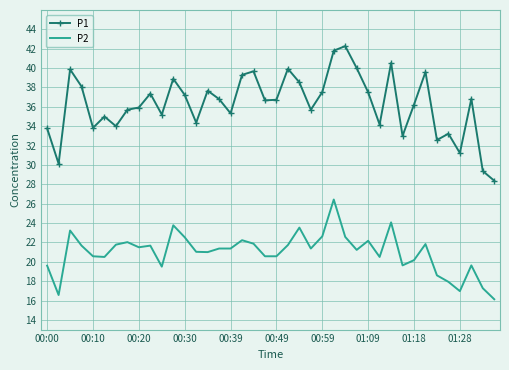

List the series in order of their peak value, highest first.

P1, P2